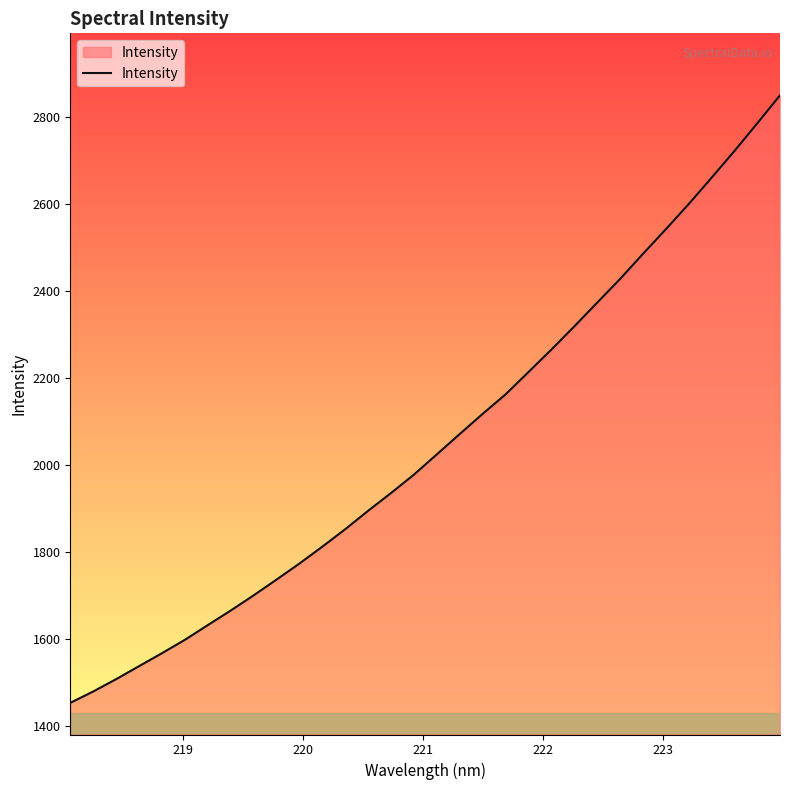

True or false: the data has more than 2 interior local peaks.

False